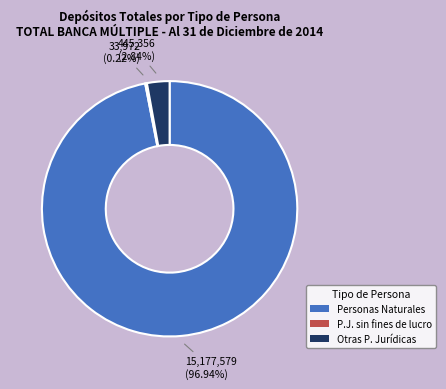

Does any single category account for the majority?

Yes